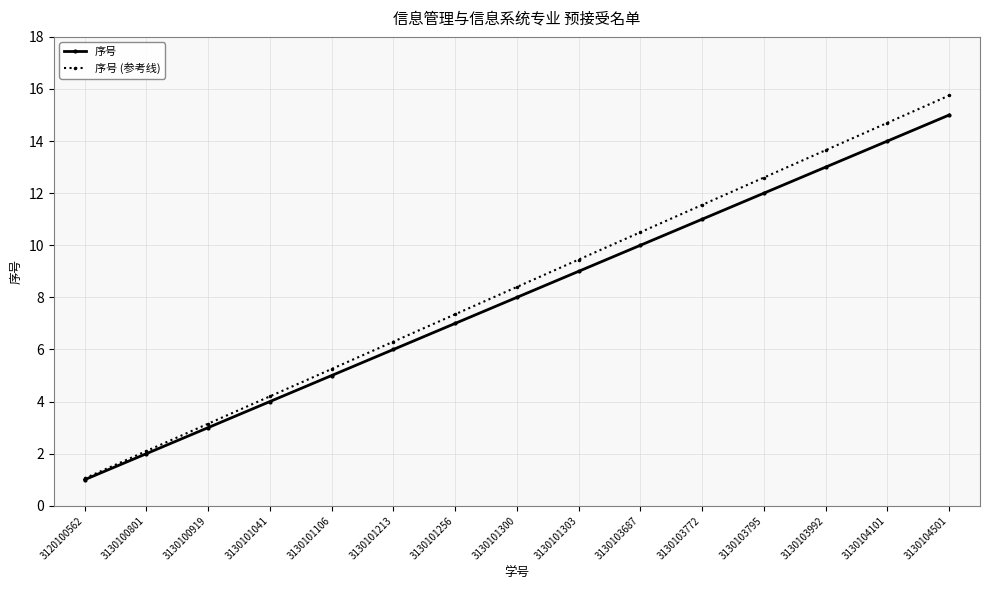

What are all the series names shown in the legend?

序号, 序号 (参考线)